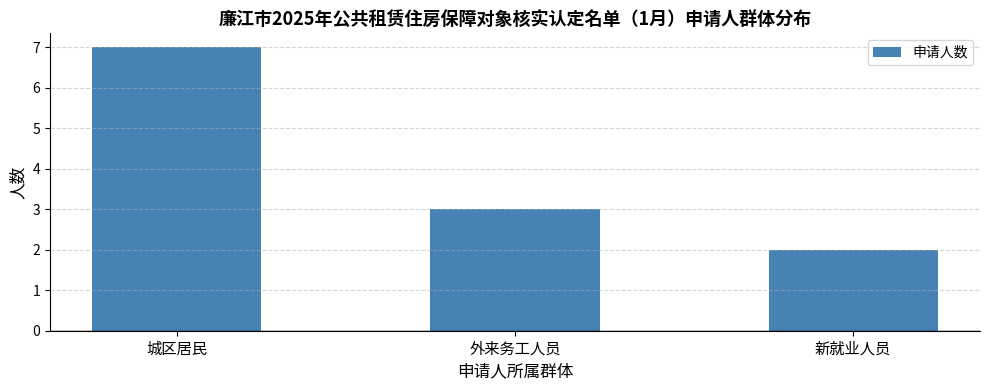

Reading left to right, list all the values displayed in this chart.

7	3	2